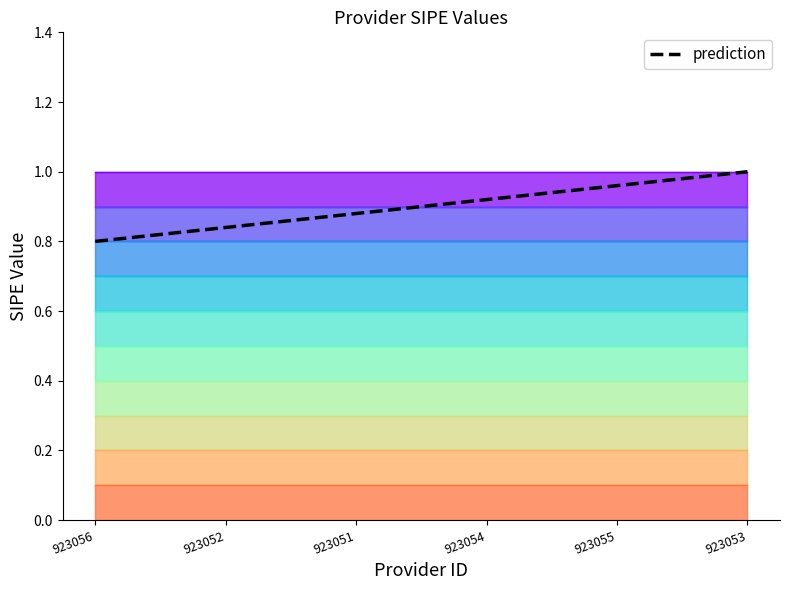

At which category does the chart reach its minimum across all series?

923056